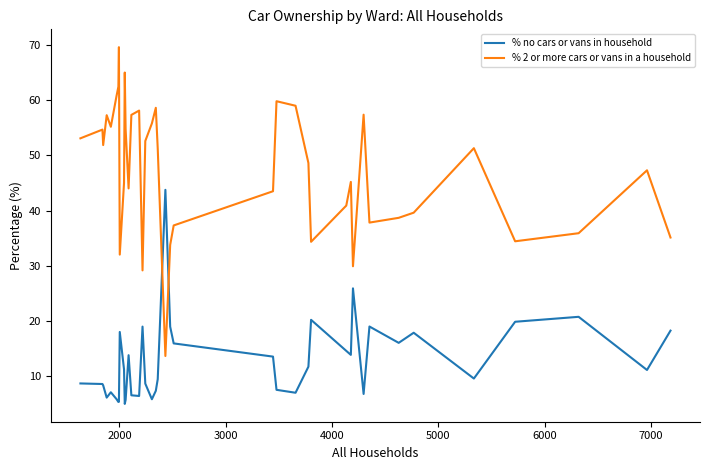

Which series has the largest total across all categories?

% 2 or more cars or vans in a household